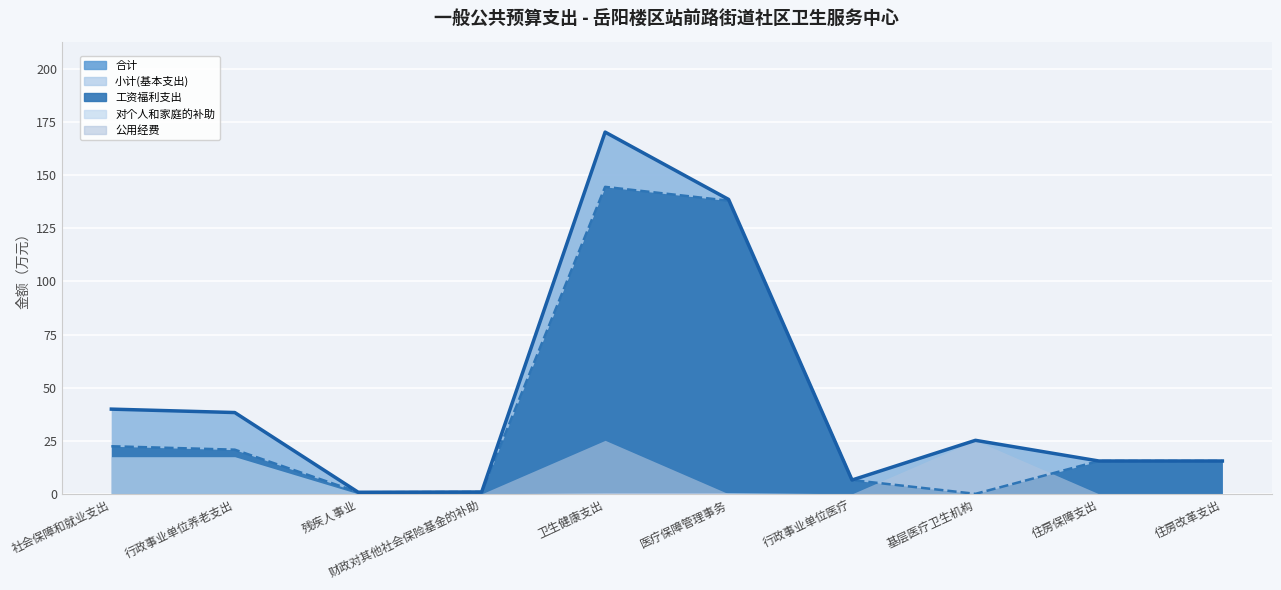

Reading left to right, extract all data points from this chart.

合计: 39.9	38.3	0.7	0.9	170.4	138.7	6.5	25.2	15.5	15.5
小计(基本支出): 39.9	38.3	0.7	0.9	170.4	138.7	6.5	25.2	15.5	15.5
工资福利支出: 22.4	20.8	0.7	0.9	144.6	138.1	6.5	0.0	15.5	15.5
对个人和家庭的补助: 17.5	17.5	0.0	0.0	0.6	0.6	0.0	0.0	0.0	0.0
公用经费: 0.0	0.0	0.0	0.0	25.2	0.0	0.0	25.2	0.0	0.0